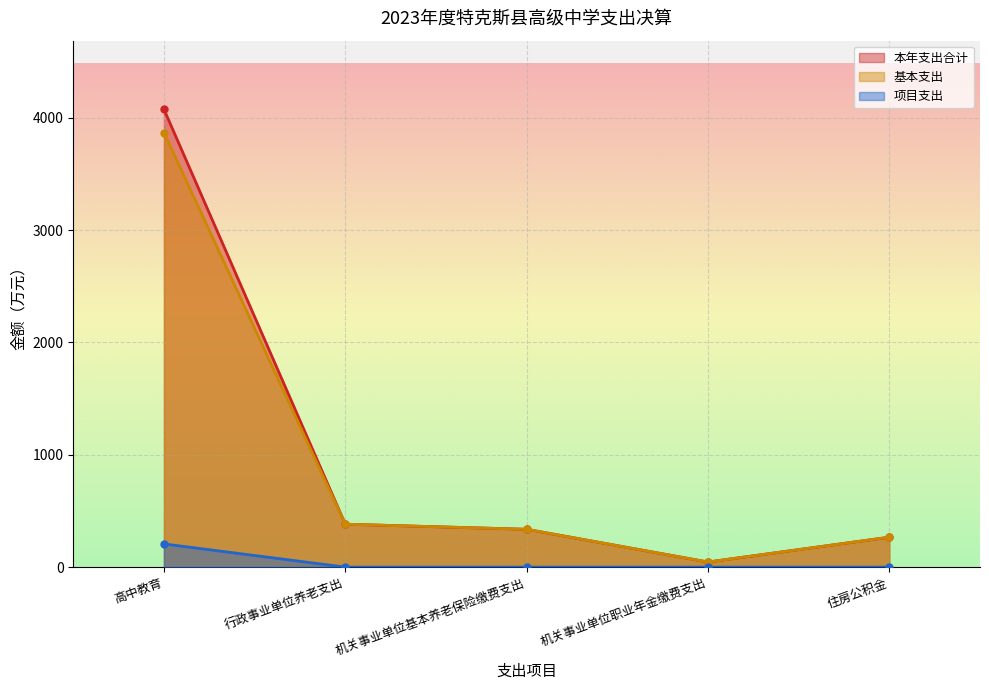

Between 机关事业单位基本养老保险缴费支出 and 机关事业单位职业年金缴费支出, which series saw the biggest shift?

本年支出合计